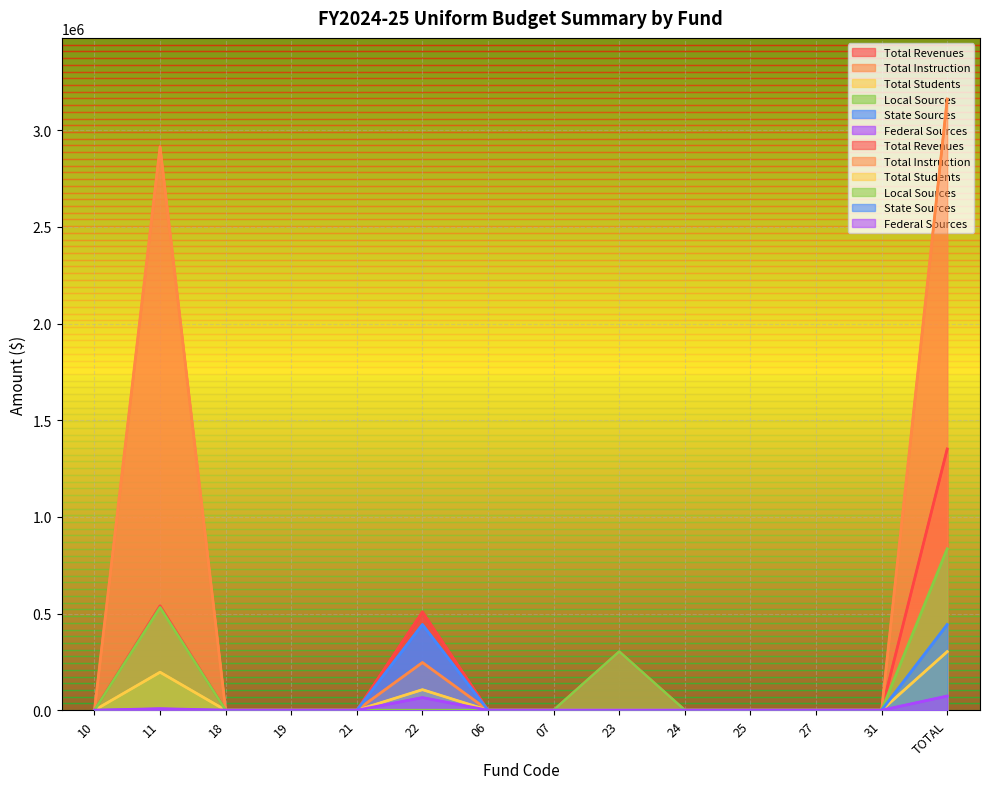

The Federal Sources series shows 31263.2 at 27. True or false?

False